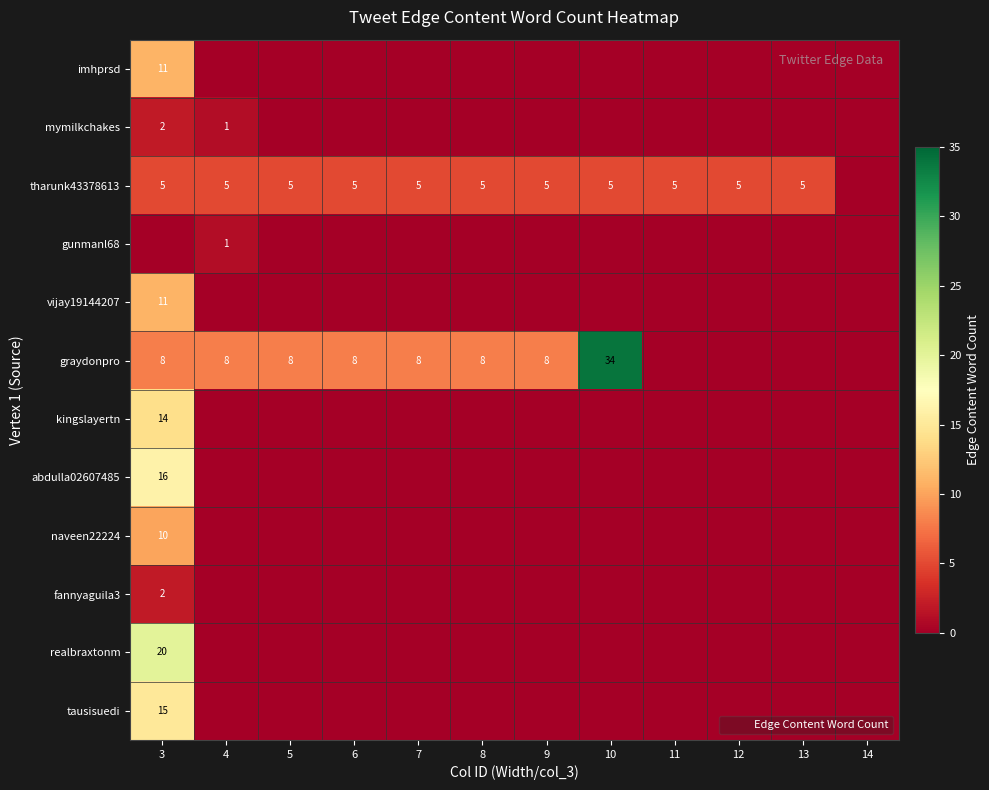

How many positive values does the kingslayertn series have?

1